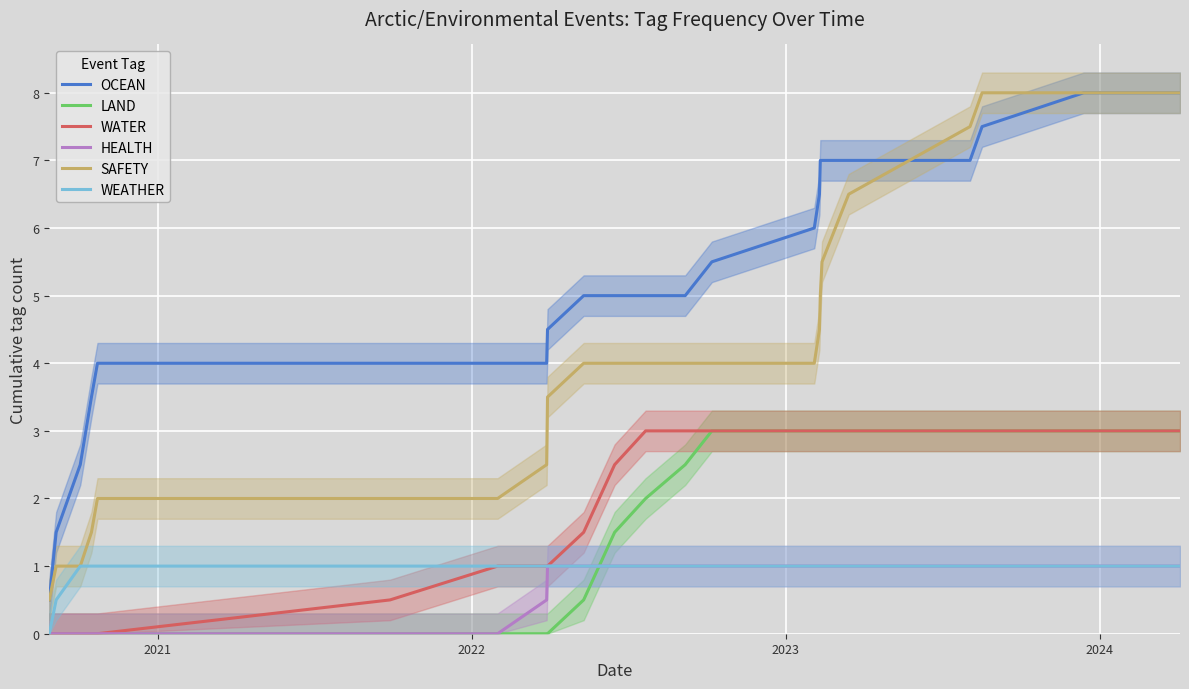

What is the maximum value for OCEAN?

8.0